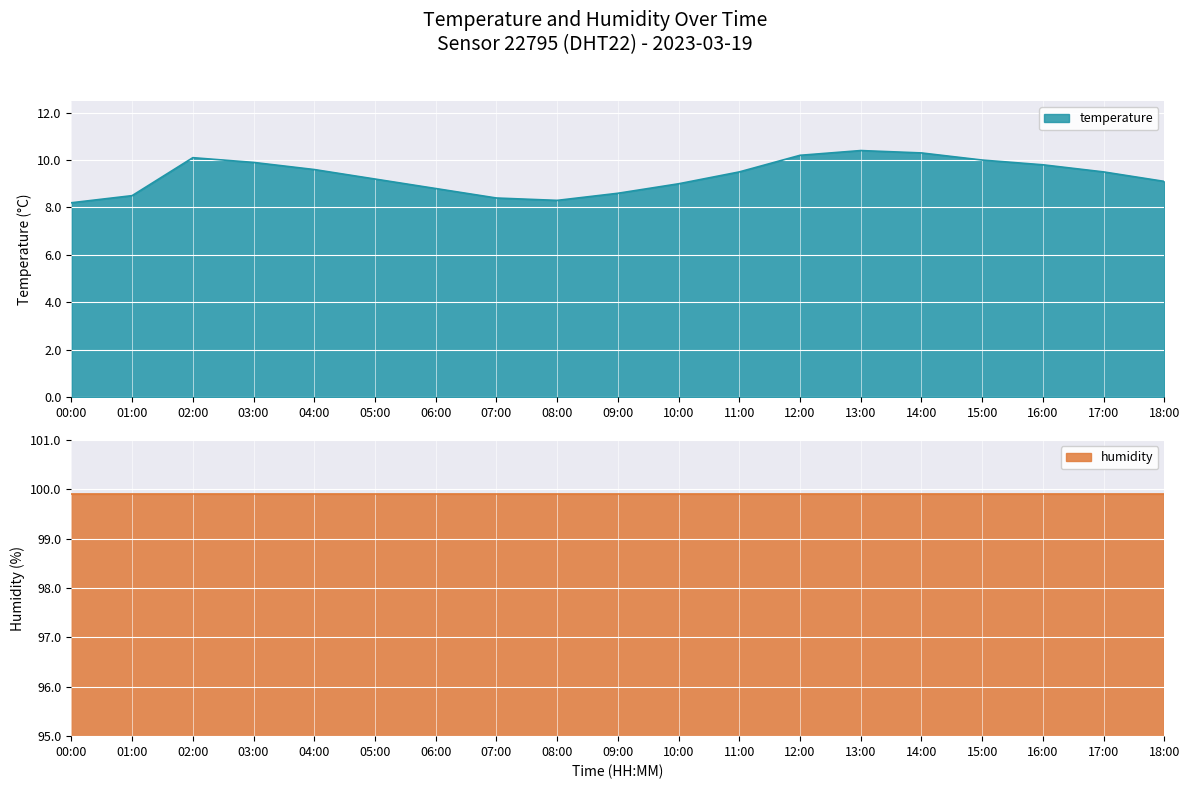

Is it true that temperature equals 9.2 at 05:00?

True